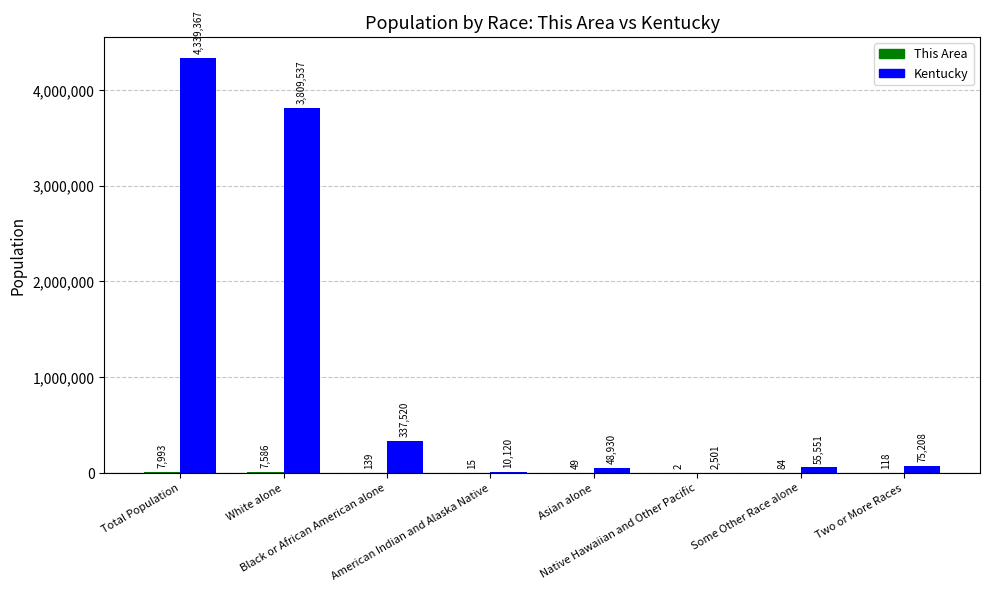

What is the sum of all Kentucky values?

8678734